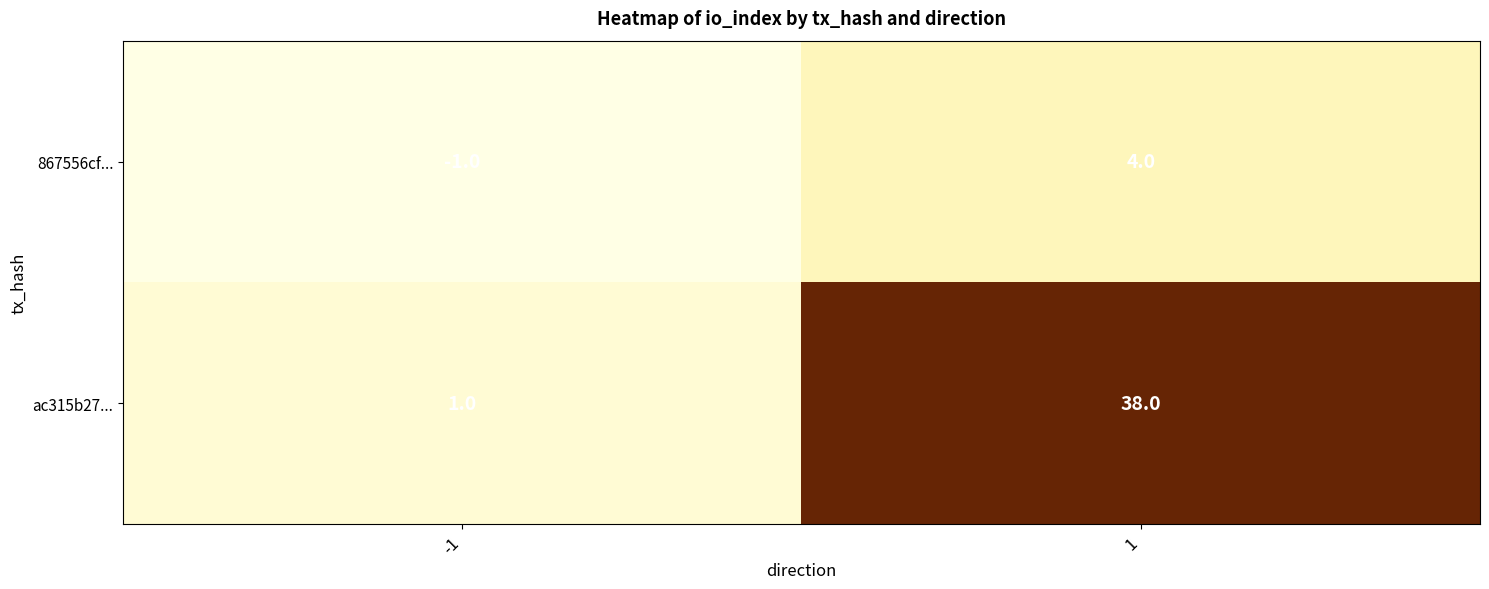

List the series in order of their peak value, lowest first.

867556cf..., ac315b27...